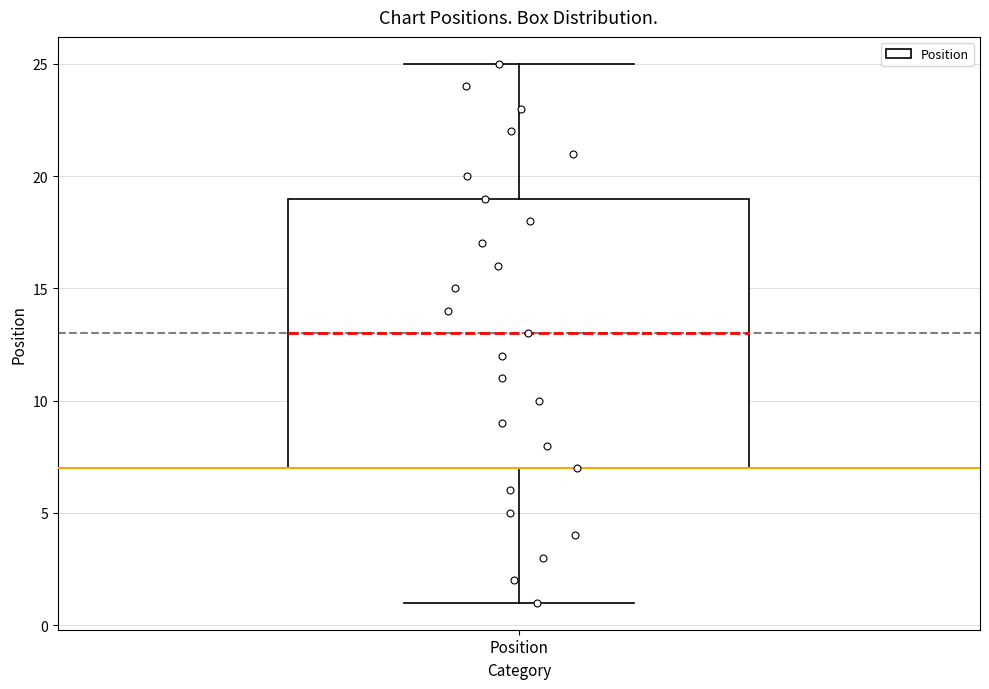

Read this box plot against the y-axis: the position of the median line, the range covered by the box, and the ends of both whiskers. The values are not printed on the chart, so give them approximately, as read against the axis.

median 13, box 7 to 19, whiskers 1 to 25